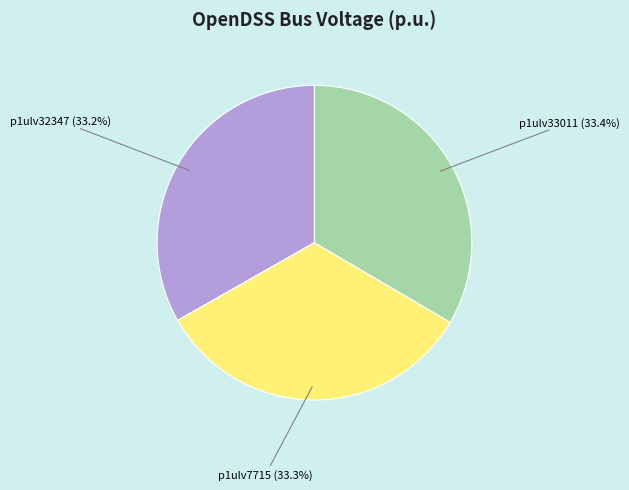

Is there any slice that represents more than half of the pie?

No